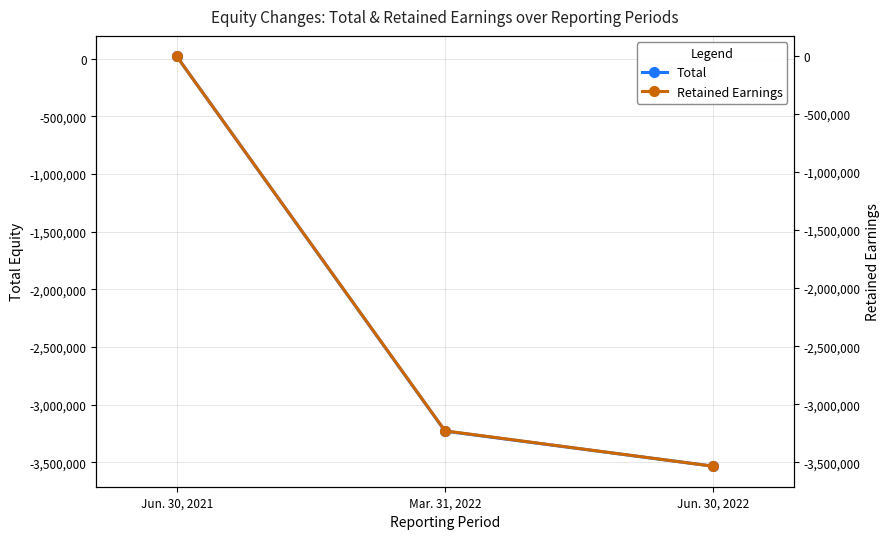

Which label corresponds to the smallest value in the chart?

Jun. 30, 2022